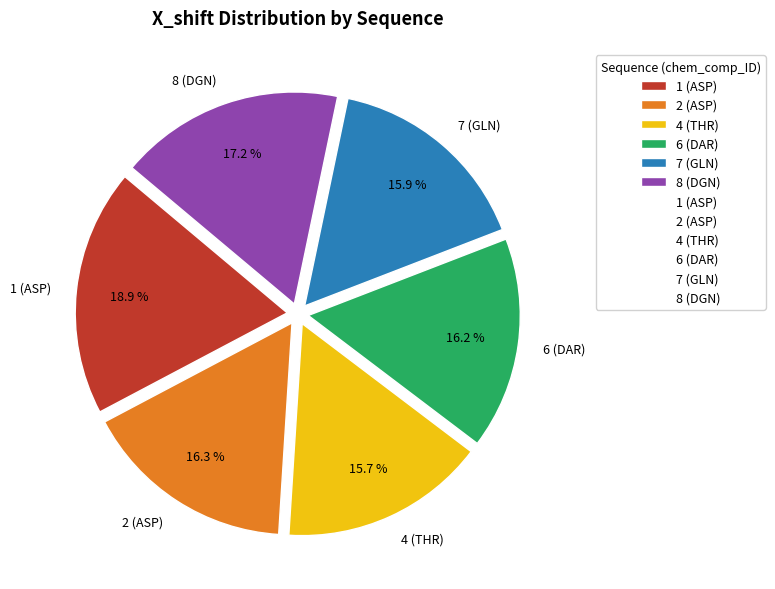

Approximately how many times larger is the value at 6 (DAR) compared to 8 (DGN)?

0.9